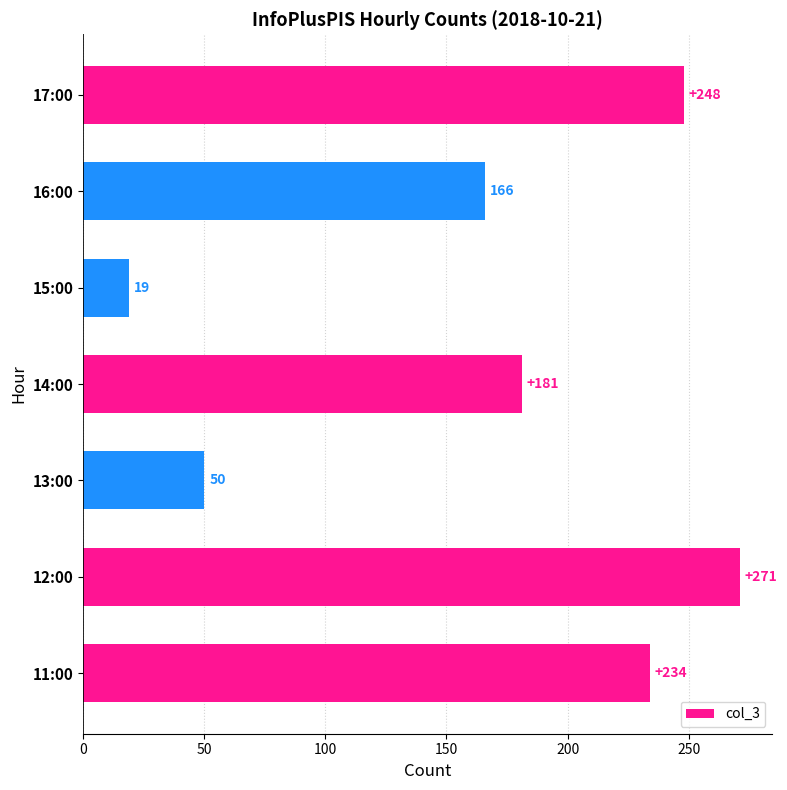

Reading bottom to top, extract all data points from this chart.

11:00=234	12:00=271	13:00=50	14:00=181	15:00=19	16:00=166	17:00=248